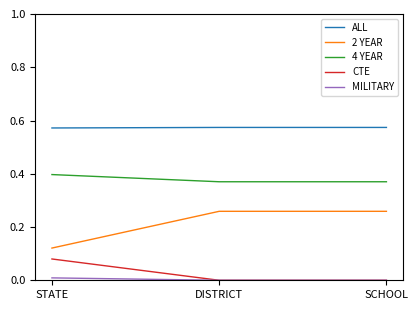

Which series has the largest range (max minus min)?

2 YEAR